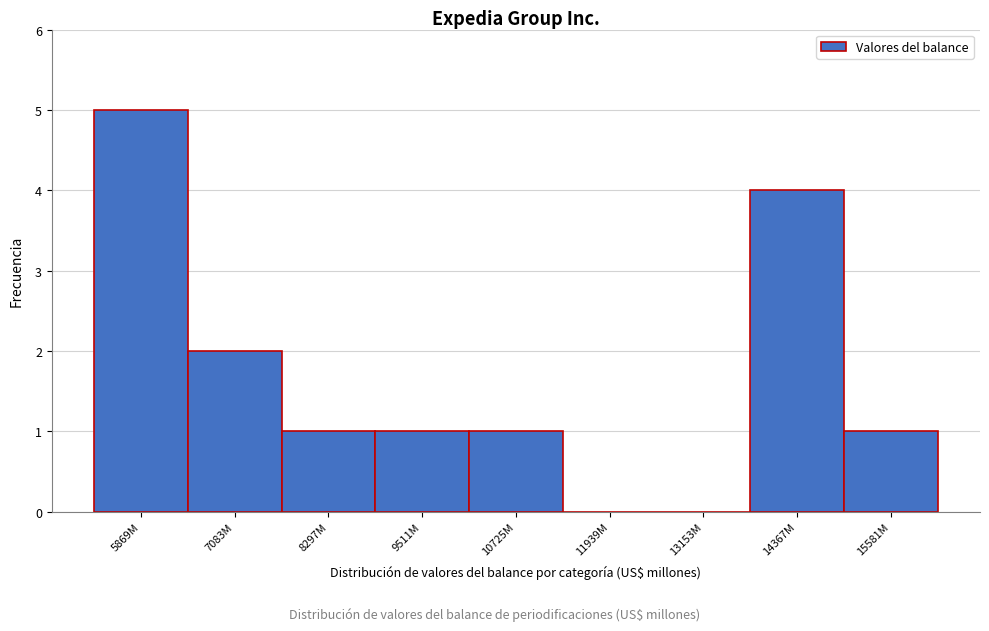

Reading right to left, what are all the values shown in this chart?

15581M=1	14367M=4	13153M=0	11939M=0	10725M=1	9511M=1	8297M=1	7083M=2	5869M=5